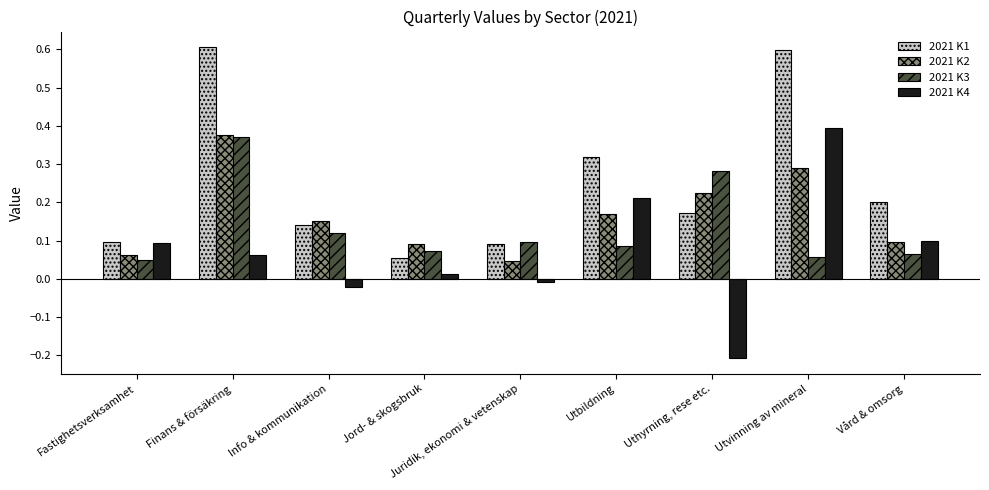

What is the sum of all 2021 K3 values?

1.2